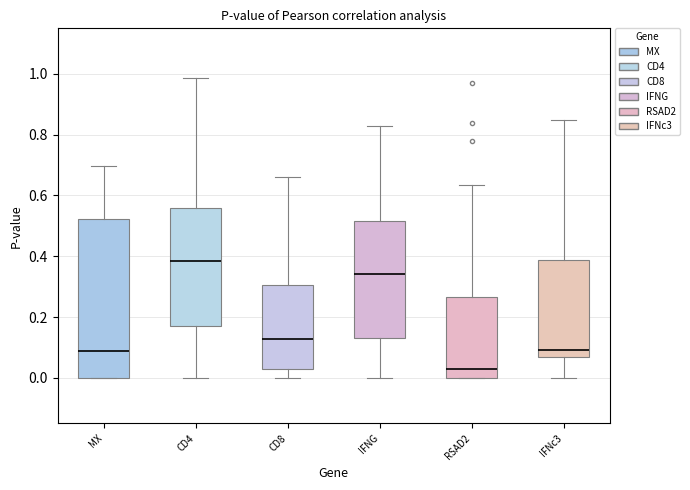

Which box's median line is the highest?

CD4